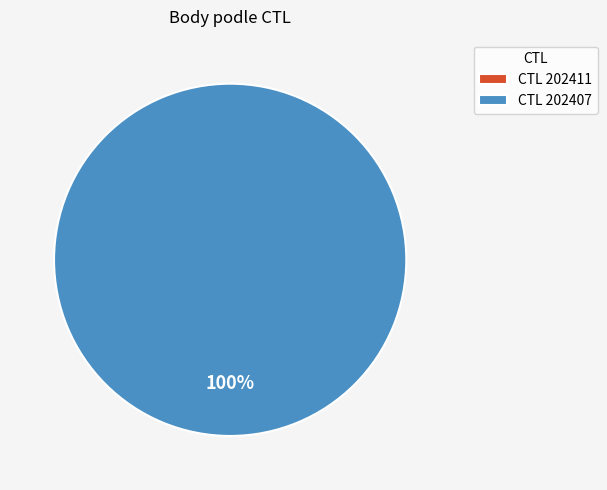

Count the number of slices in the pie.

2